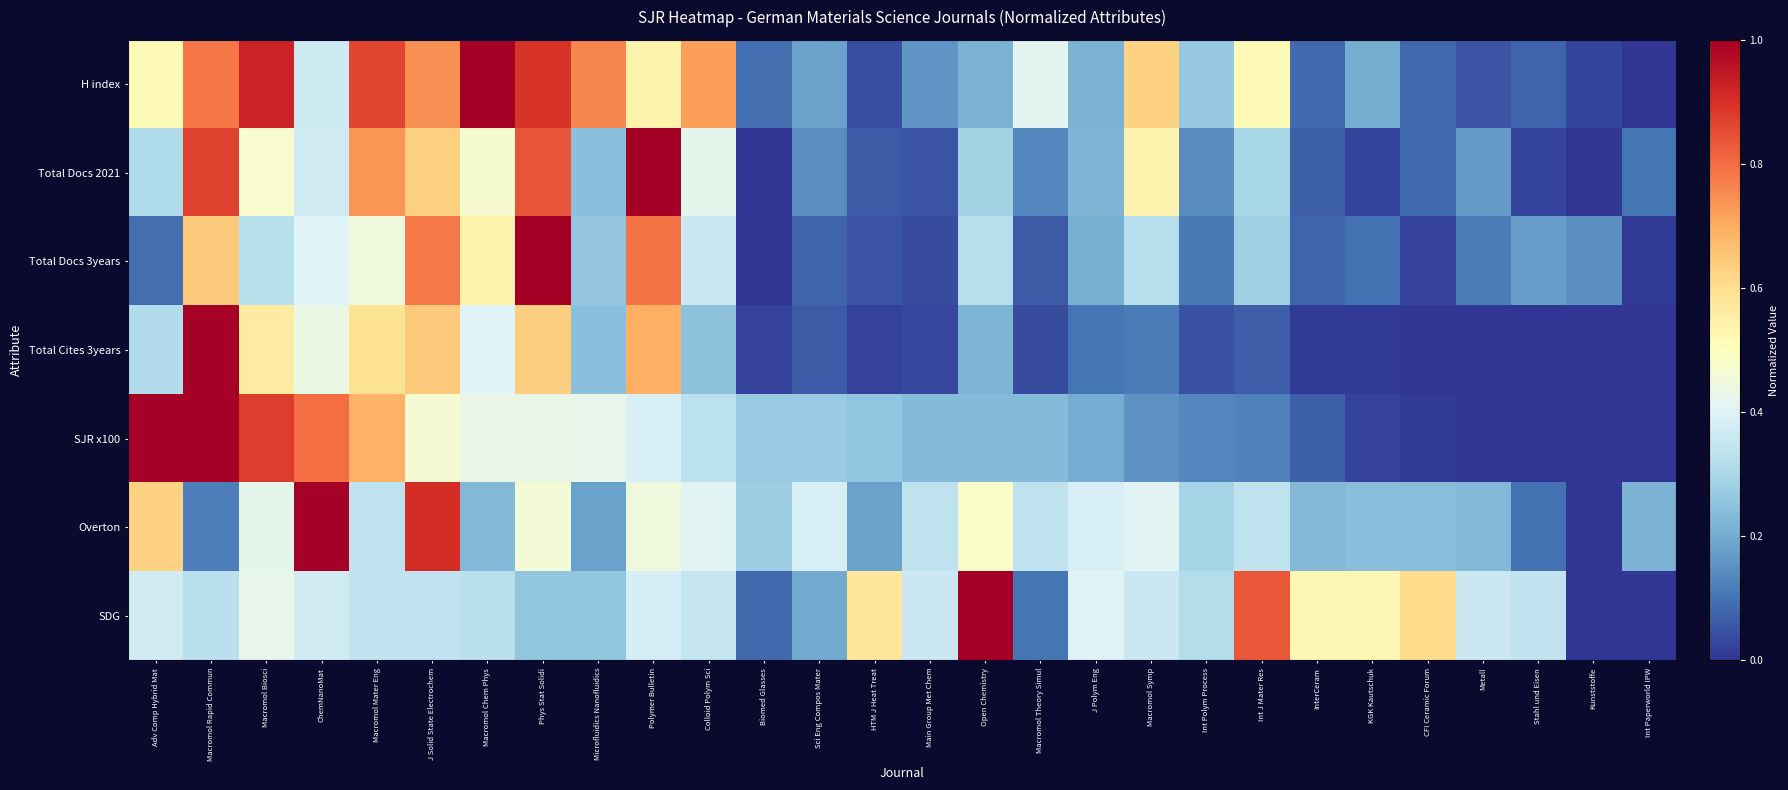

Which series changed the most between Macromol Biosci and Open Chemistry?

H index